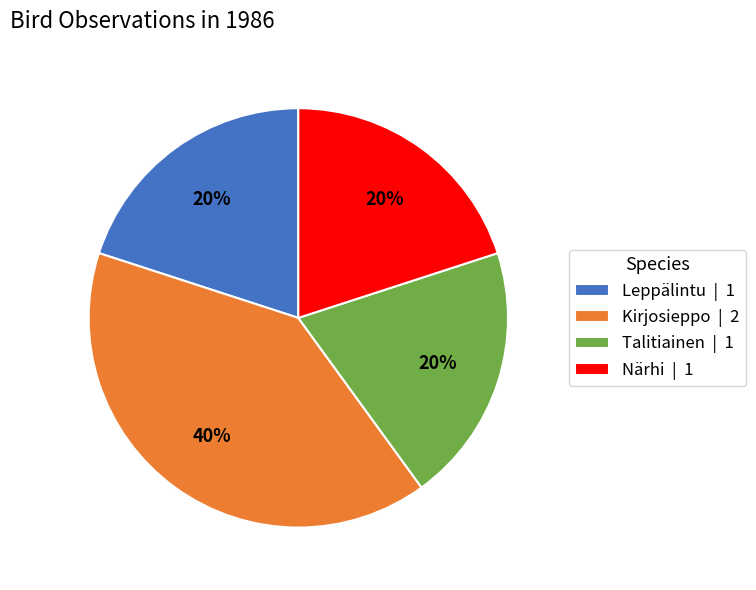

To the nearest percent, what is the average slice percentage?

25%